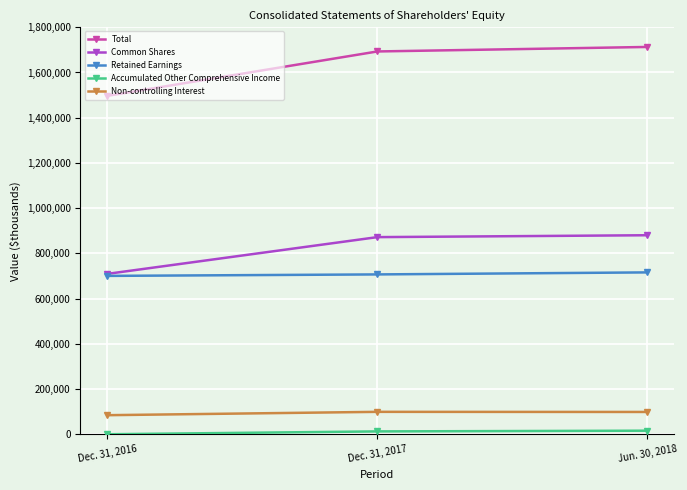

What is the average value of the Common Shares series?

820885